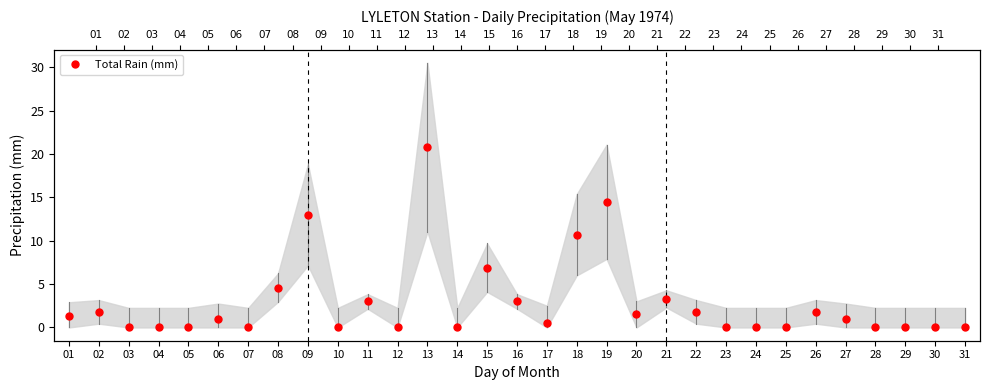

Reading left to right, extract all data points from this chart.

1.3	1.8	0.0	0.0	0.0	1.0	0.0	4.6	13.0	0.0	3.0	0.0	20.8	0.0	6.9	3.0	0.5	10.7	14.5	1.5	3.3	1.8	0.0	0.0	0.0	1.8	1.0	0.0	0.0	0.0	0.0